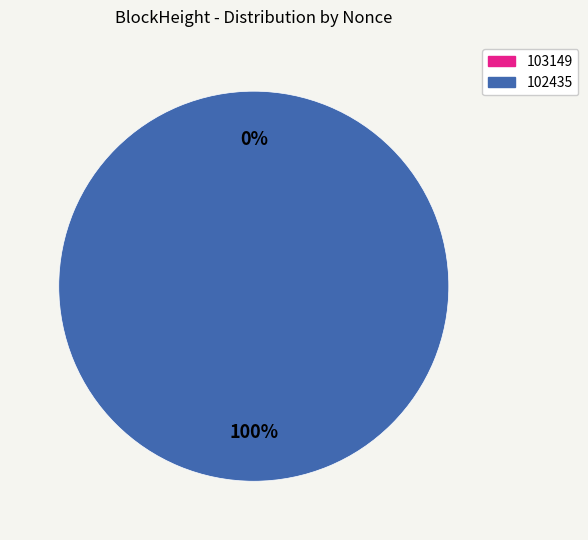

Which has a higher value, 103149 or 102435?

102435